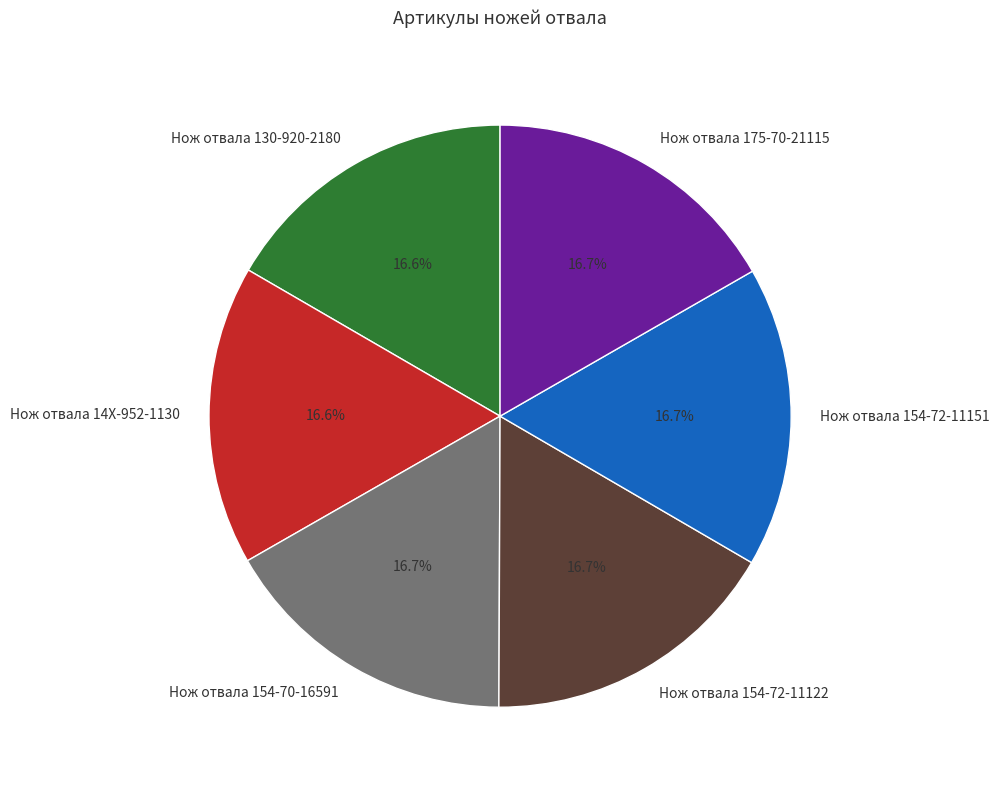

Approximately how many times larger is the value at Нож отвала 154-70-16591 compared to Нож отвала 154-72-11151?

1.0